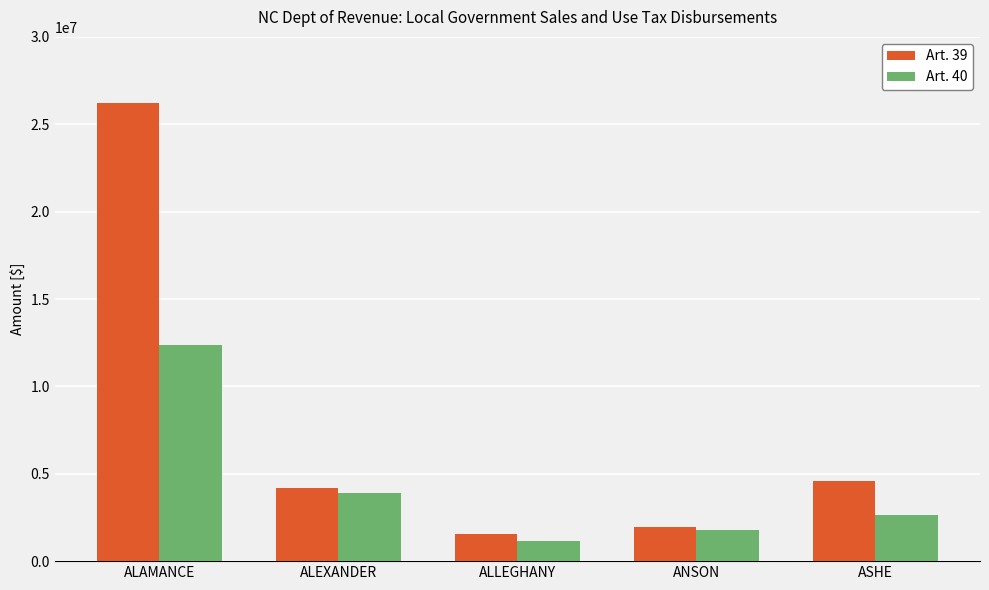

List the series in order of their overall mean, highest first.

Art. 39, Art. 40